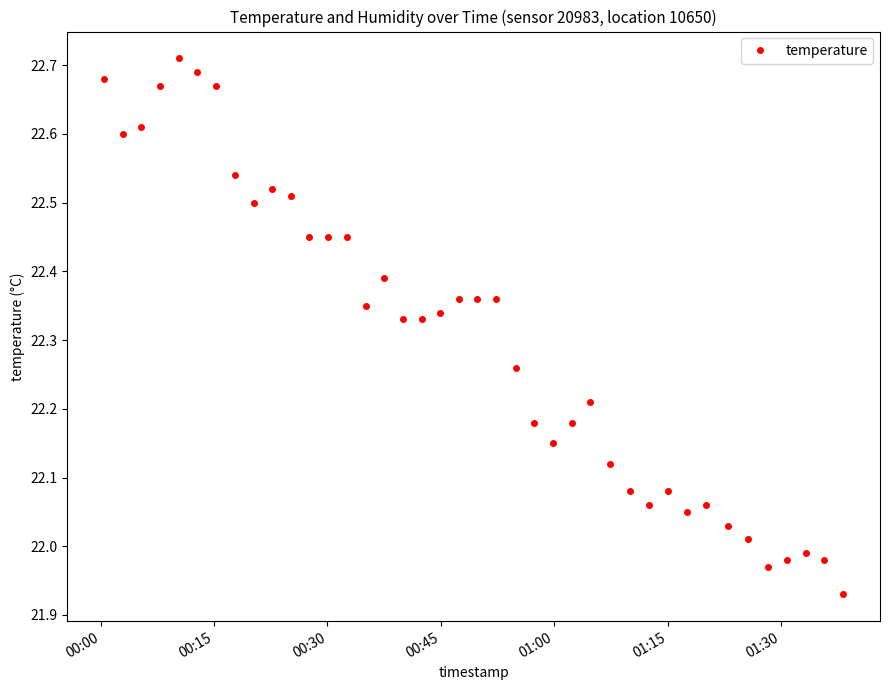

What is the difference between the maximum and minimum values?

0.8